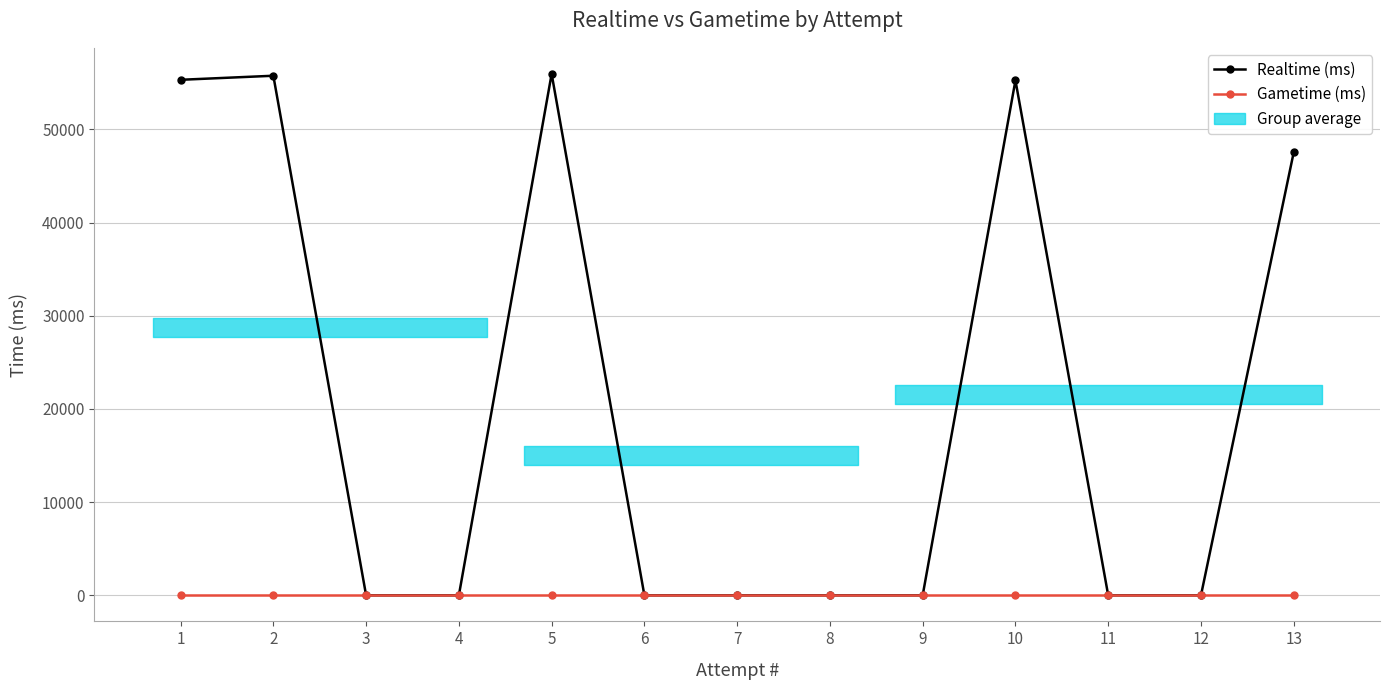

List the series in order of their overall mean, lowest first.

Gametime (ms), Realtime (ms)